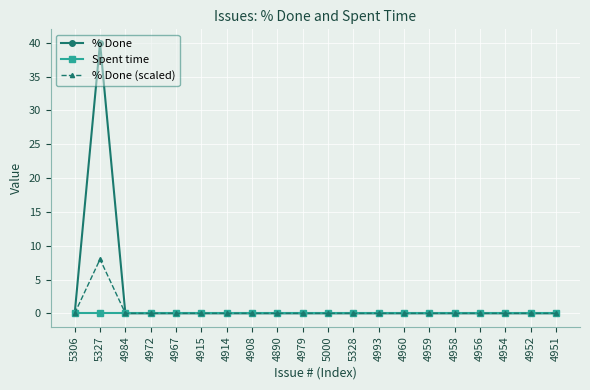

At which category does % Done (scaled) reach its first local peak?

5327